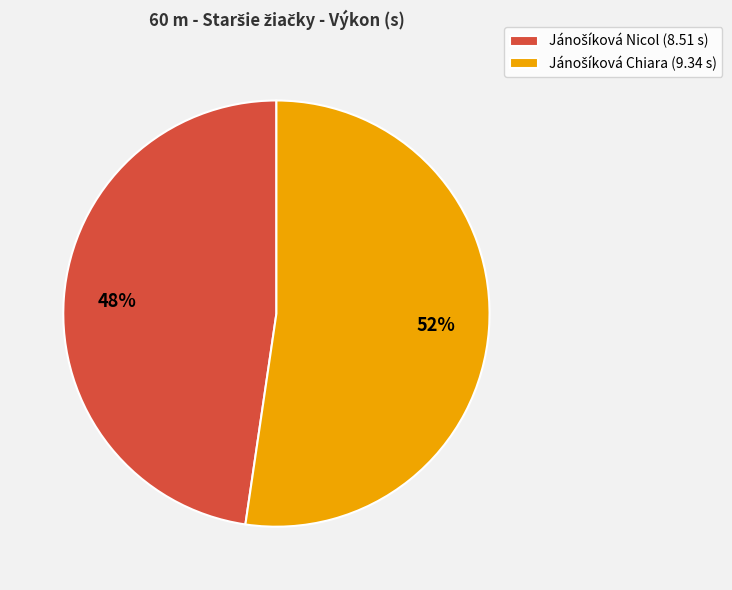

To the nearest percent, what is the average slice percentage?

50%